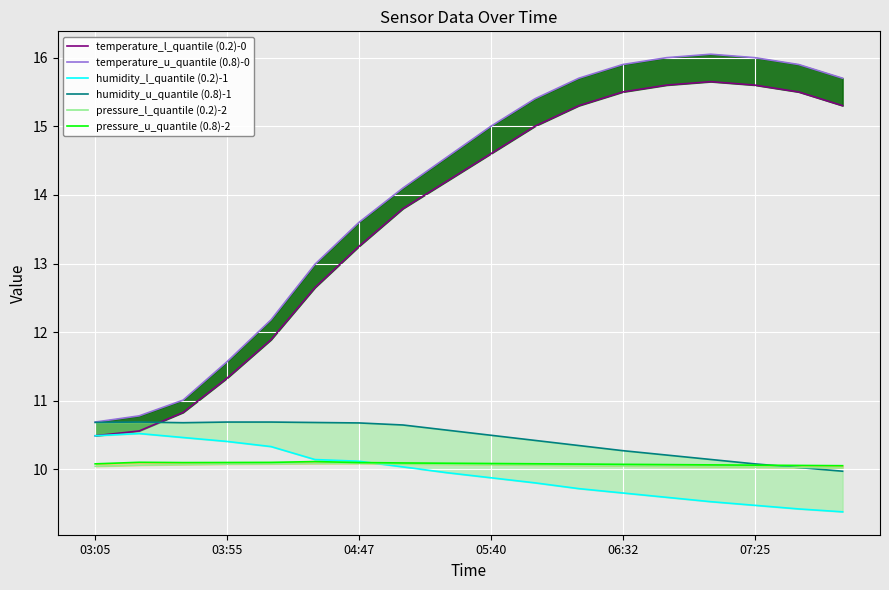

True or false: pressure_l_quantile (0.2)-2 has more than 2 interior local peaks.

False